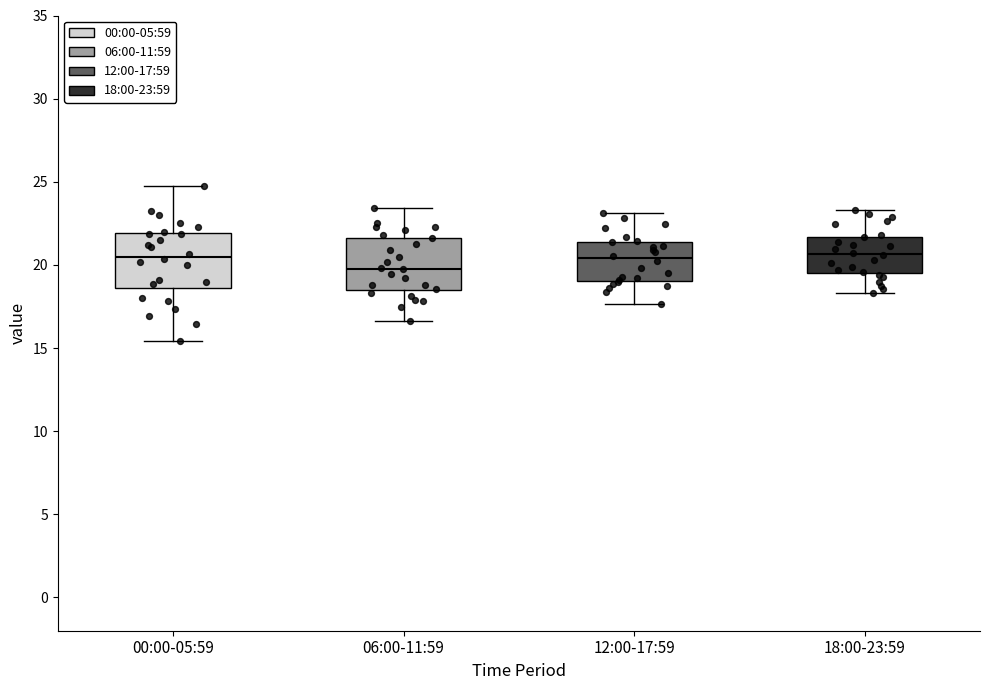

Which box's median line is the lowest?

06:00-11:59